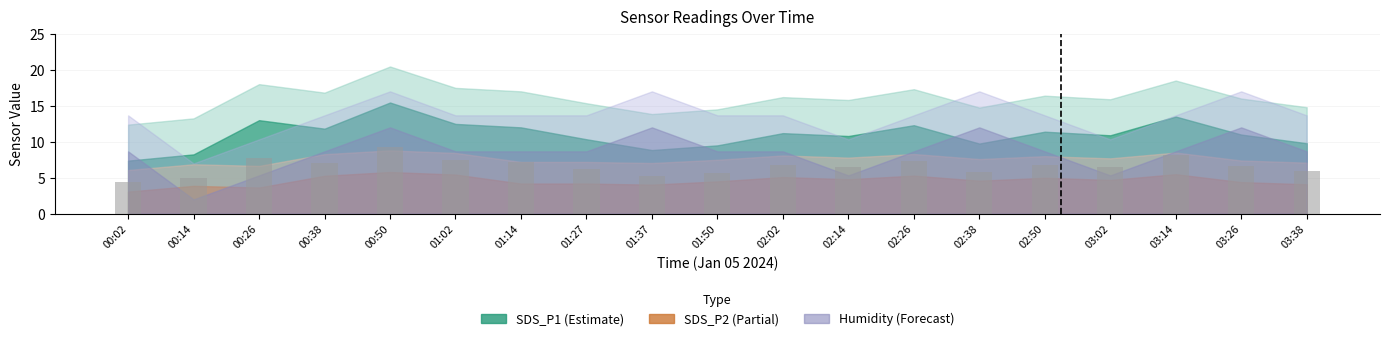

What value does the data have at 00:26?

7.8